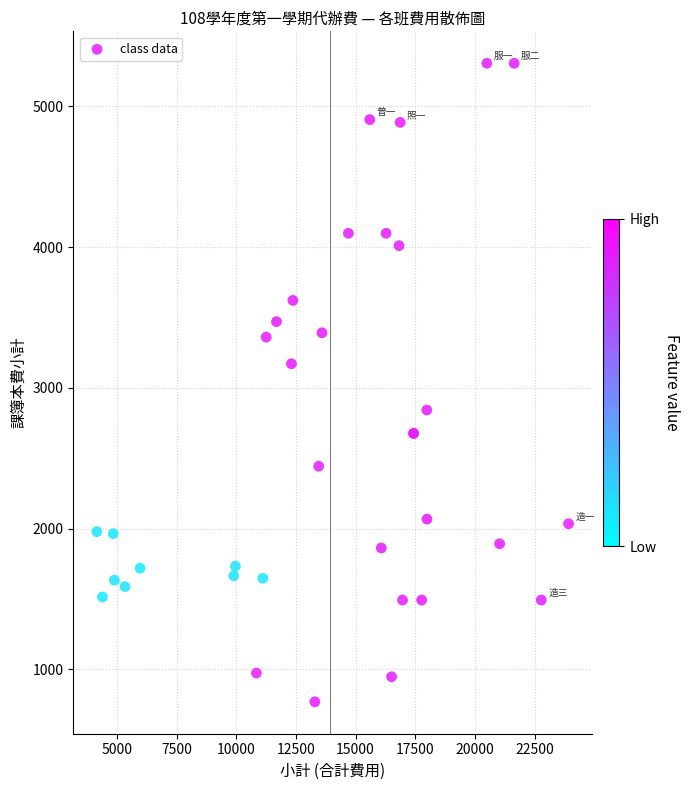

What Y value in the scatter plot is closest to 3038?

3172